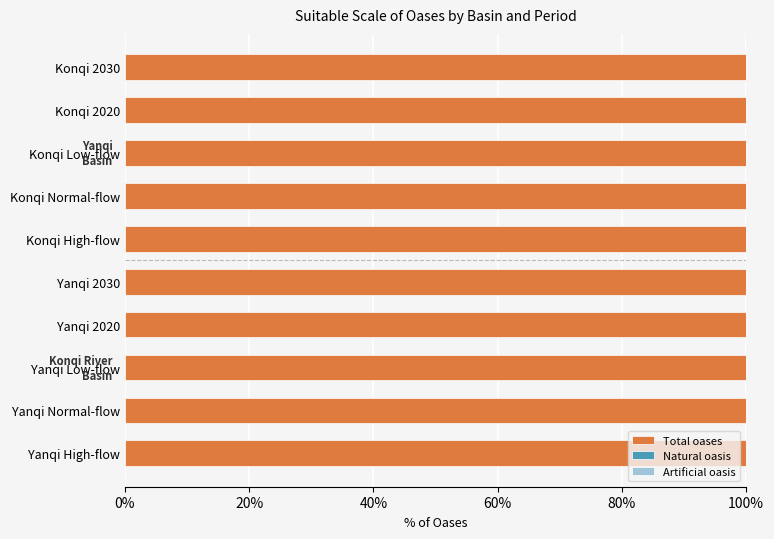

How many Natural oasis values are between 71 and 72?

10